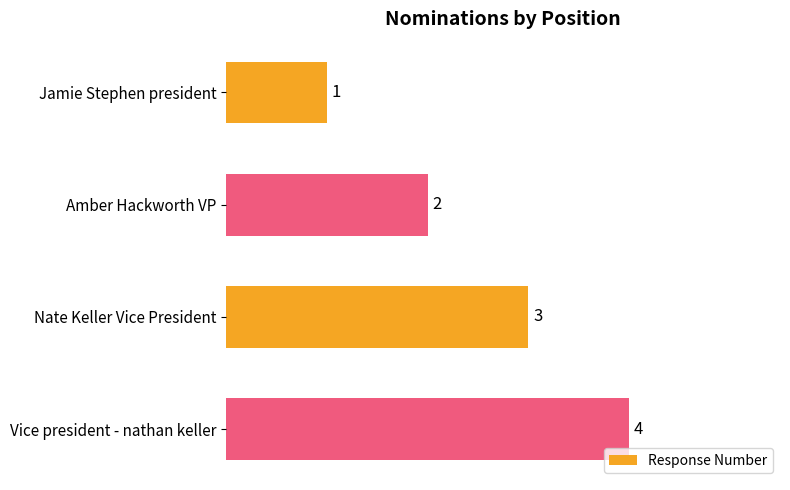

The value at Nate Keller Vice President is 3. True or false?

True